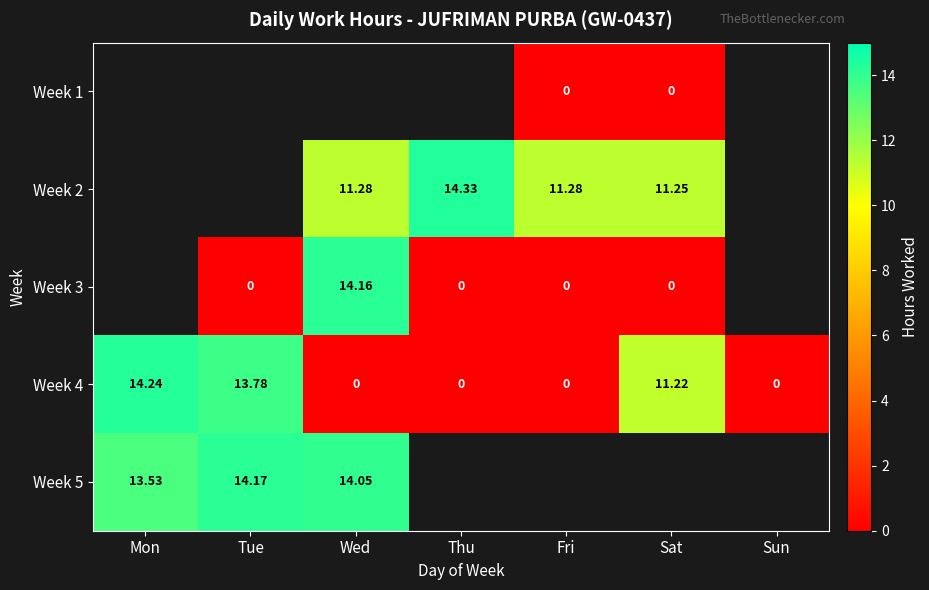

Is the value of Week 4 at Mon greater than the value of Week 5 at Wed?

Yes